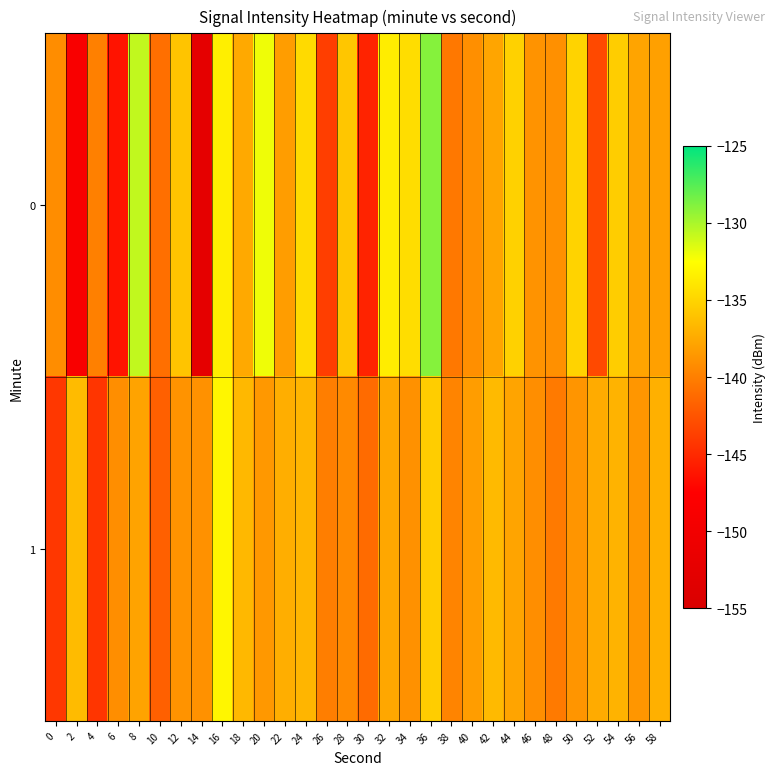

How many distinct data groups are displayed?

2